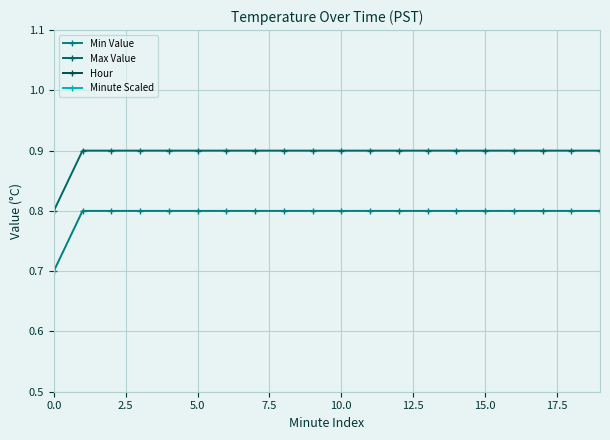

What is the sum of the Min Value values at 11 and 2.5?

1.6